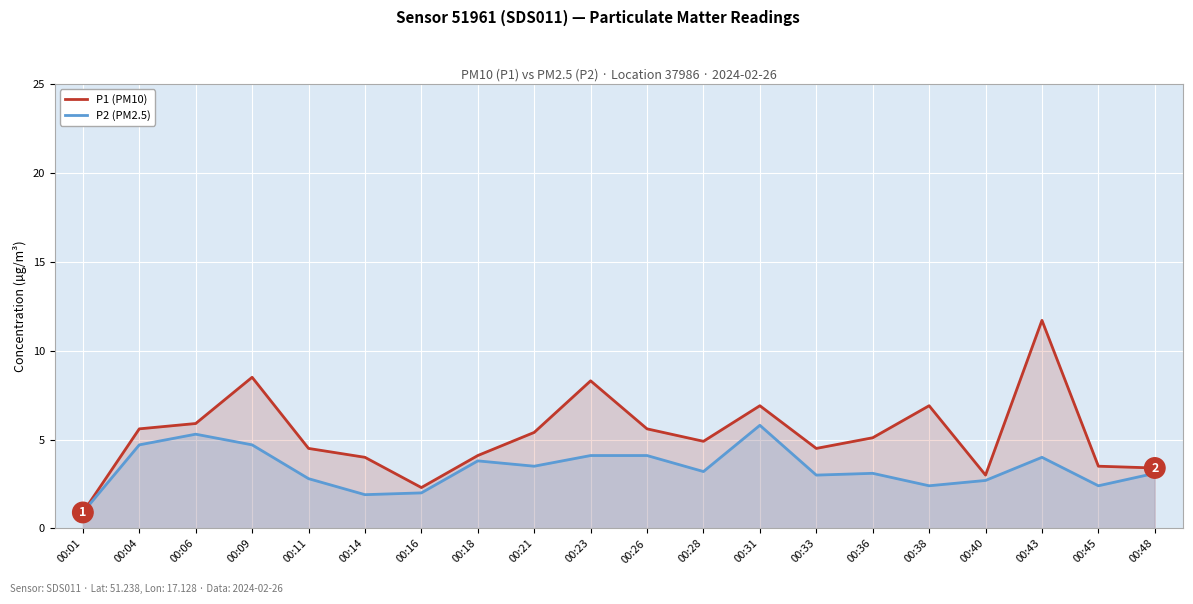

What is the value of the P1 (PM10) point at the 9th from the left?

5.4